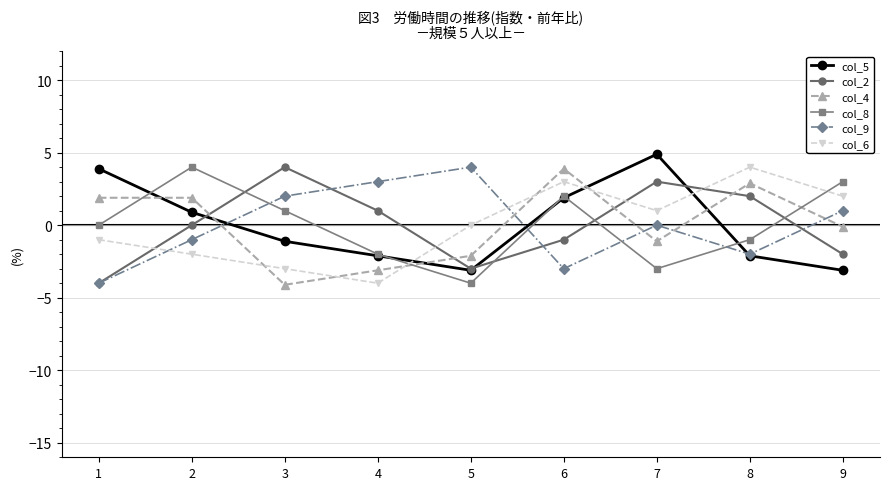

How many distinct data groups are displayed?

6